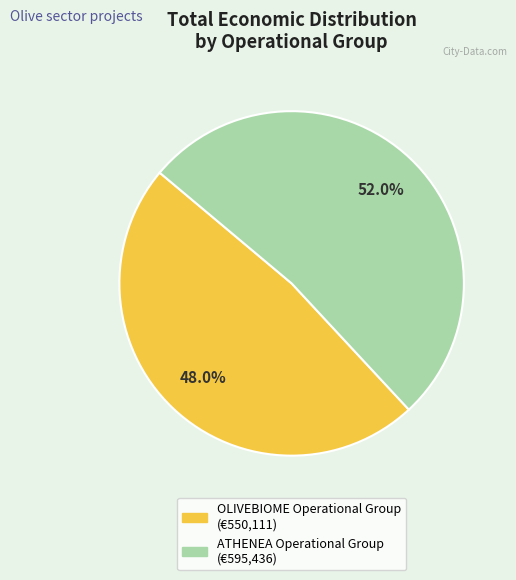

Rank the categories by value from lowest to highest.

OLIVEBIOME Operational Group, ATHENEA Operational Group